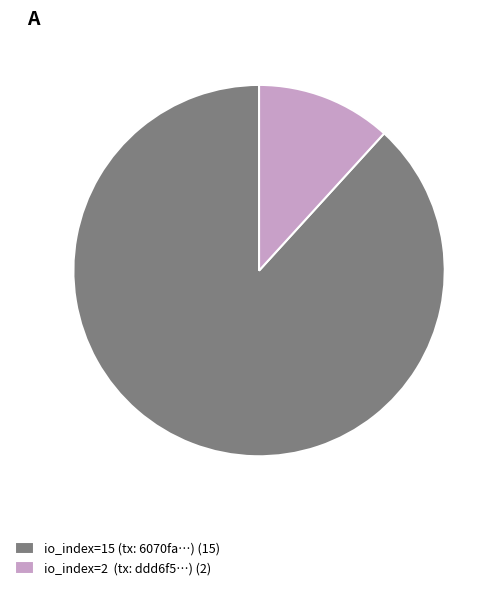

Combined, do io_index=2 (tx: ddd6f5…) (2) and io_index=15 (tx: 6070fa…) (15) account for over 50%?

Yes